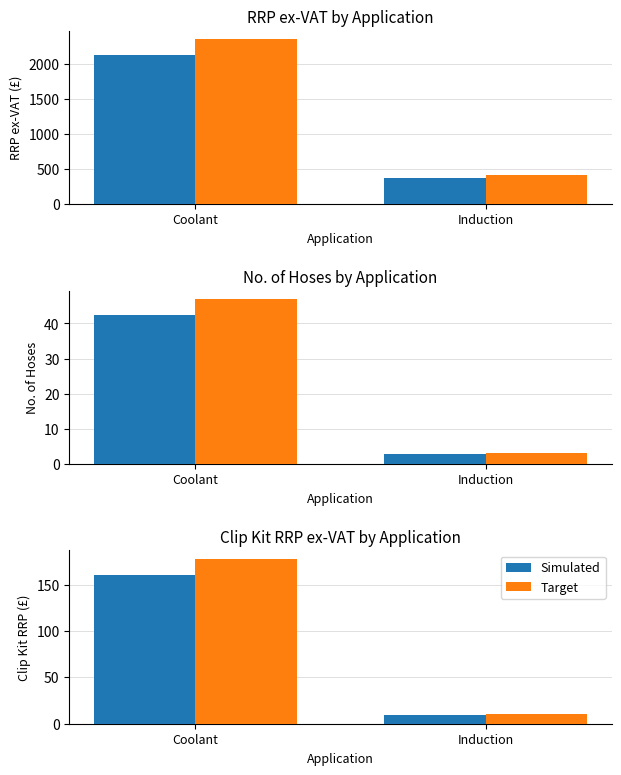

Which category has the lowest value in the Simulated series?

Induction